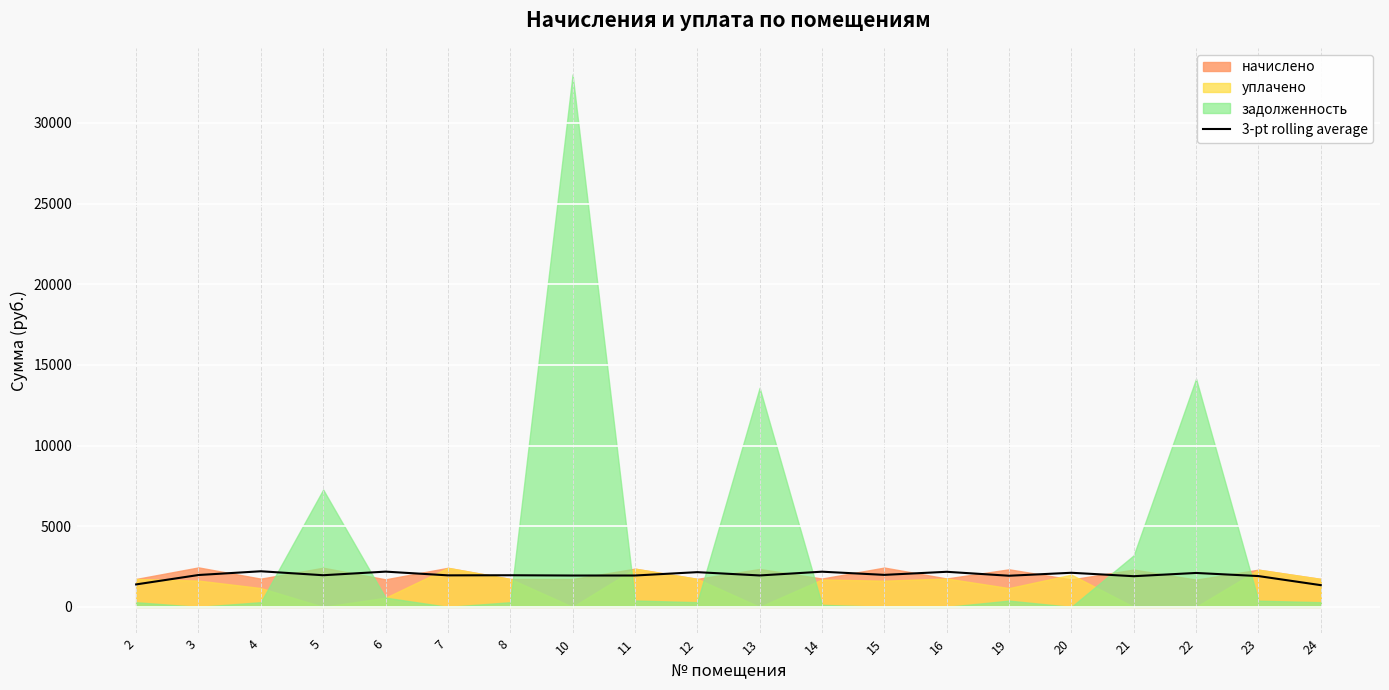

What is the difference between the values at 19 and 22?

172.8